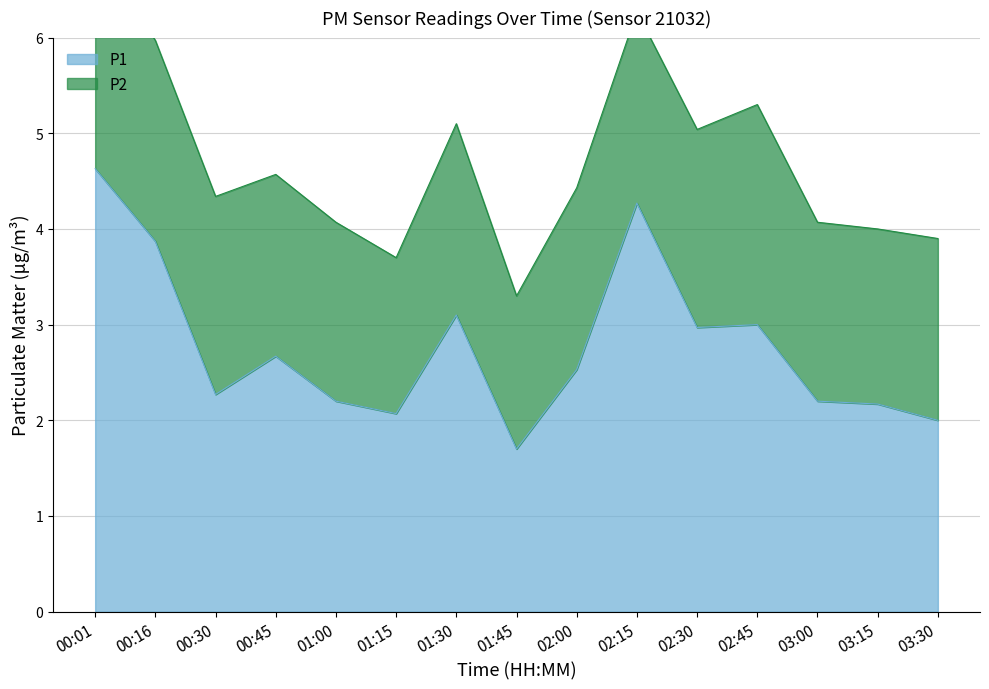

True or false: there are more than 2 points higher than both neighbors.

True